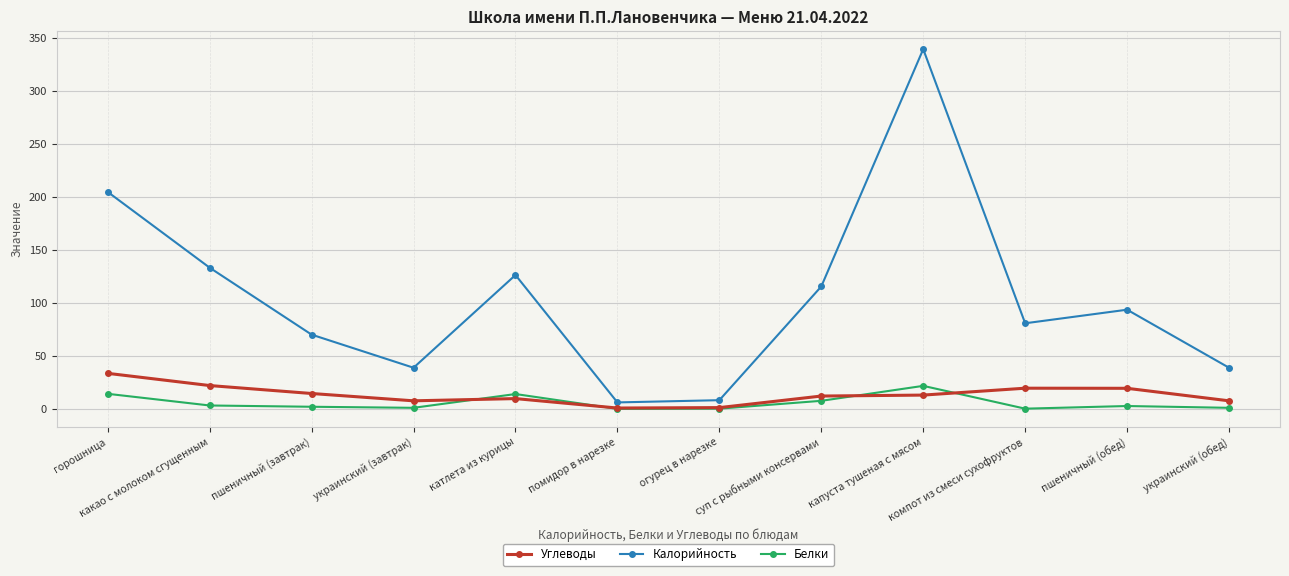

What are all the series names shown in the legend?

Углеводы, Калорийность, Белки